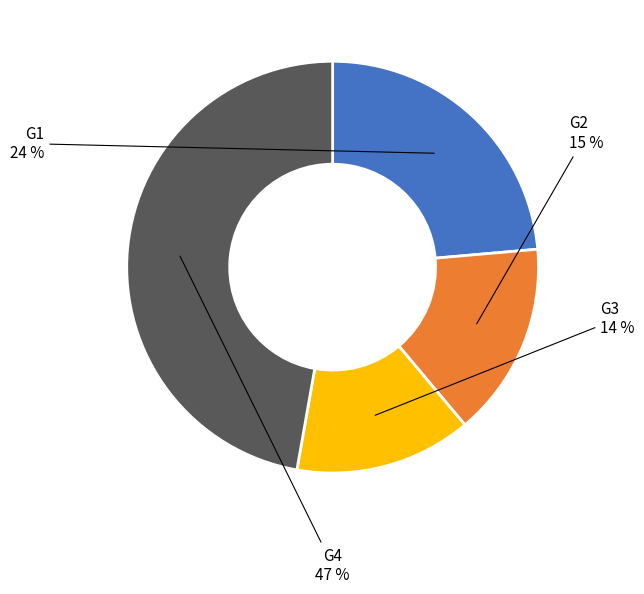

Does any single category account for the majority?

No